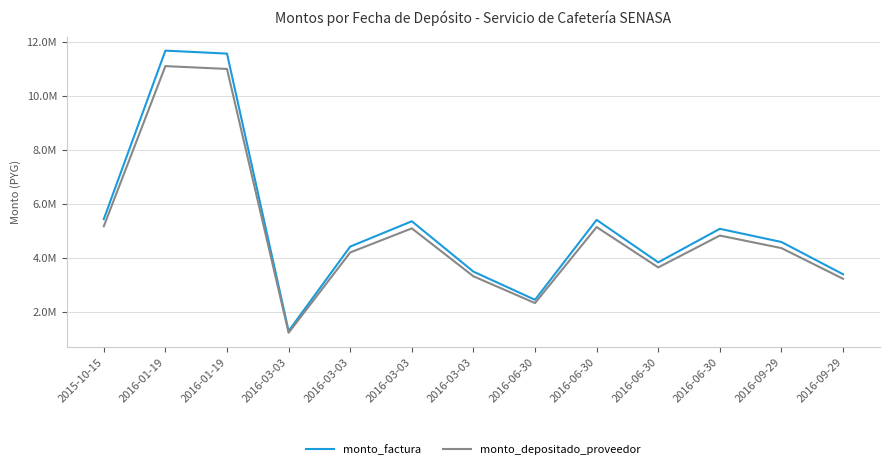

Is this an area chart (filled region under the line)?

No